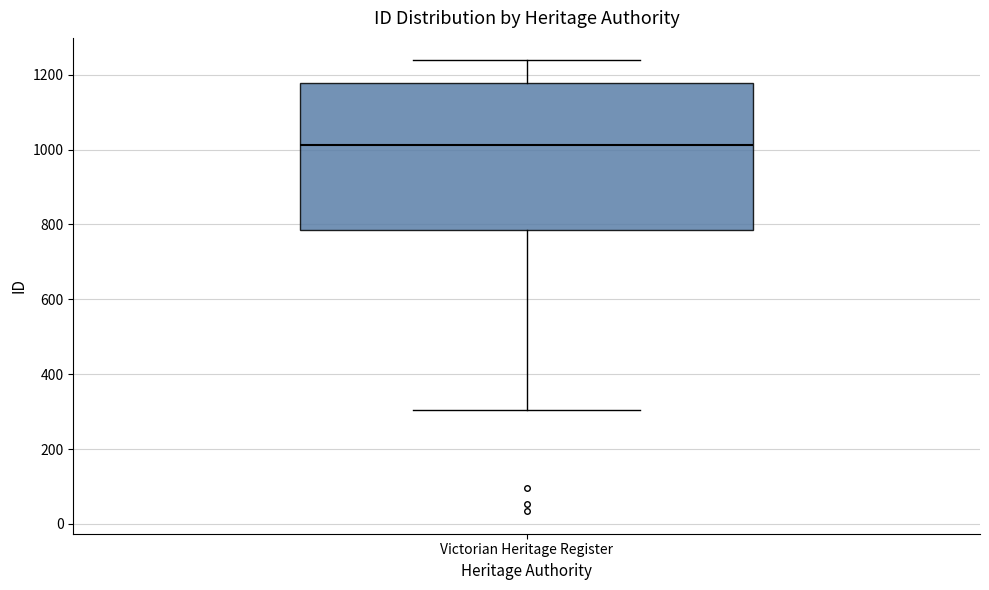

Transcribe this box plot: give where the median line is, the range the box spans, and where the two whiskers end, as read against the y-axis. The values are not printed on the chart, so give them approximately, as read against the axis.

median 1020, box 780 to 1180, whiskers 300 to 1240